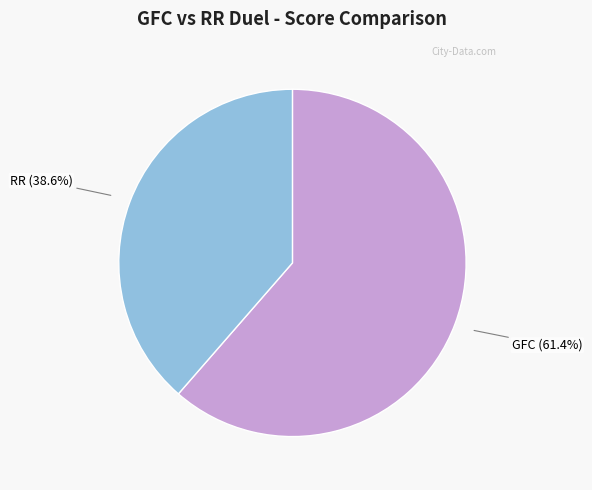

Is GFC the majority of the pie?

Yes